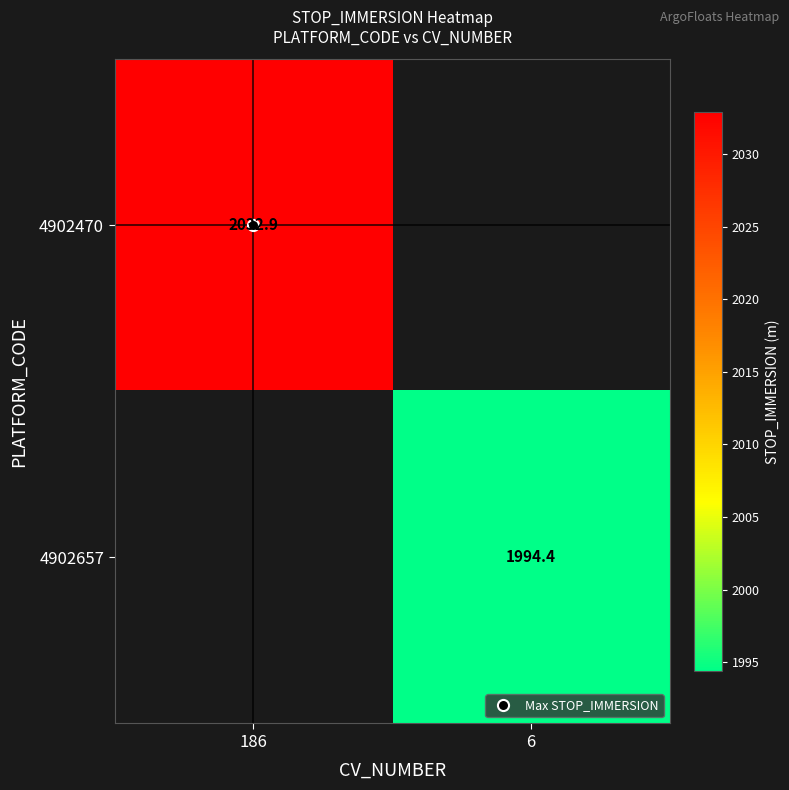

Is it true that 4902470 equals 1333.8 at 186?

False